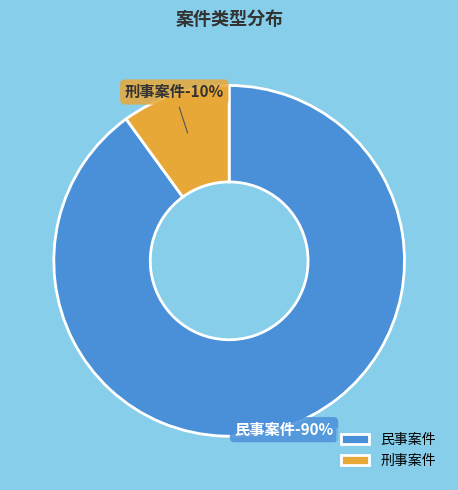

Approximately how many times larger is the value at 民事案件 compared to 刑事案件?

9.0